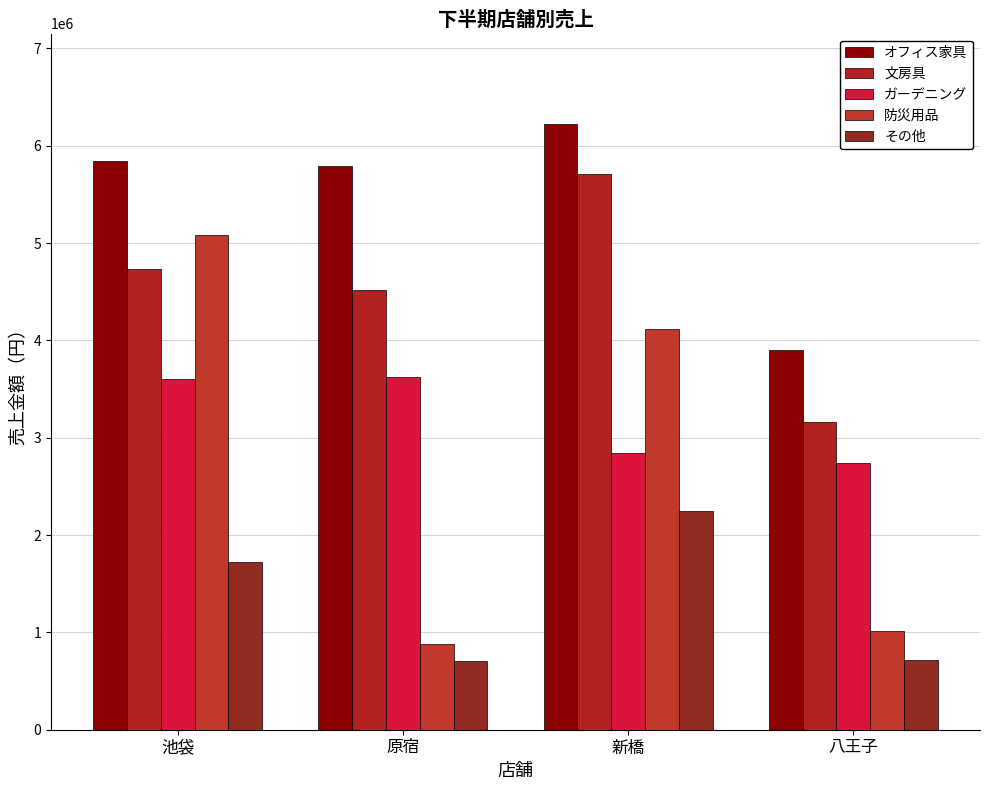

Are the bars horizontal?

No